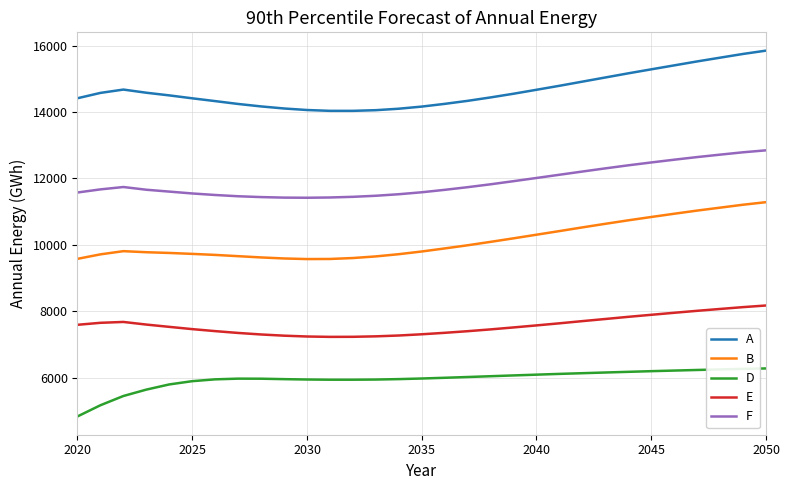

What is the difference between the maximum and second lowest values in the A series?

1812